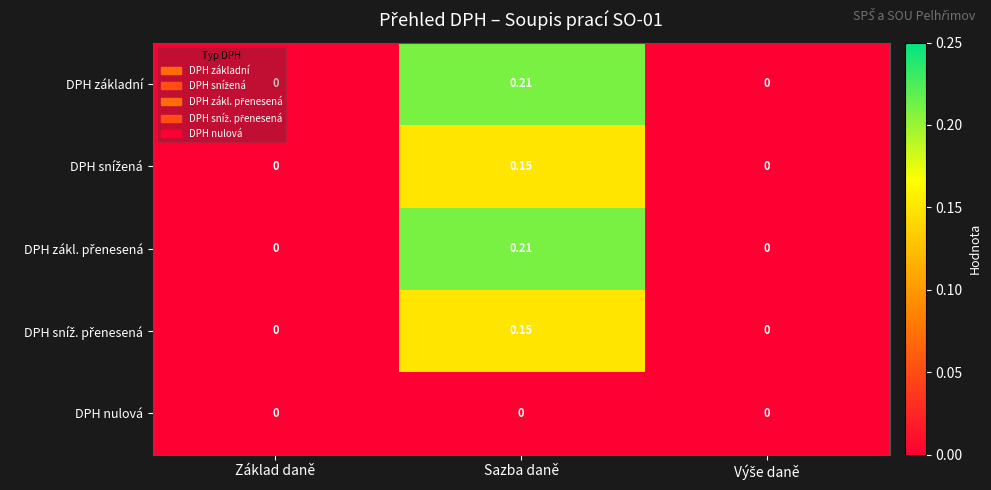

What is the total value across all series at Sazba daně?

0.7